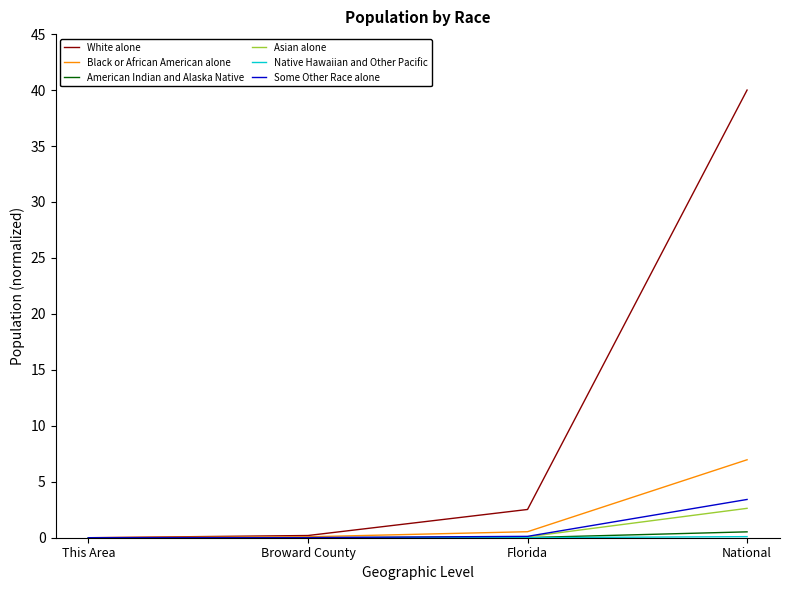

Which series has the largest range (max minus min)?

White alone